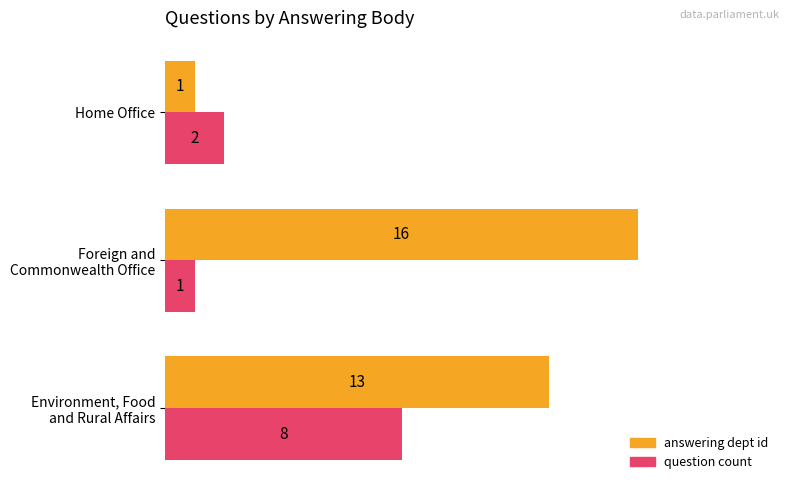

What are all the series names shown in the legend?

answering dept id, question count